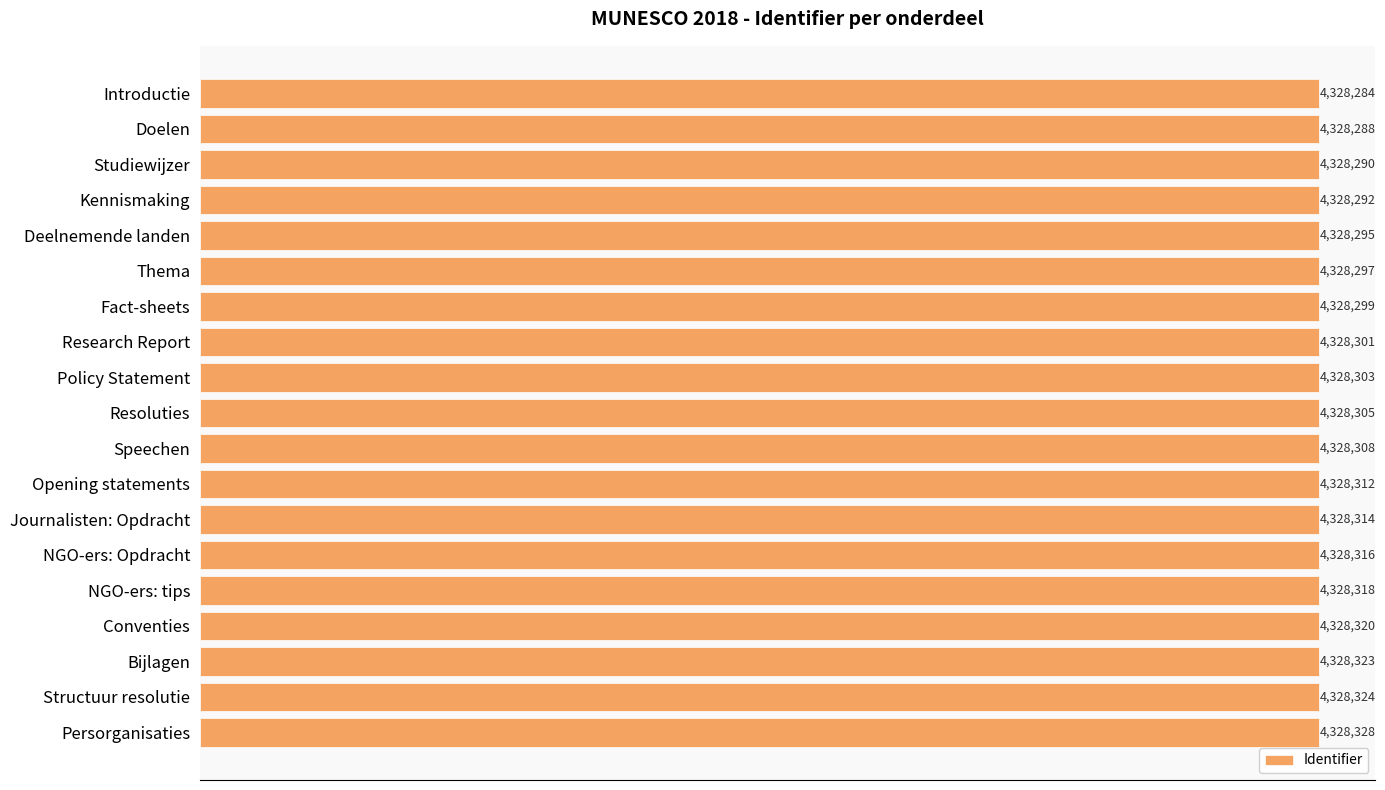

Does the chart contain any negative values?

No